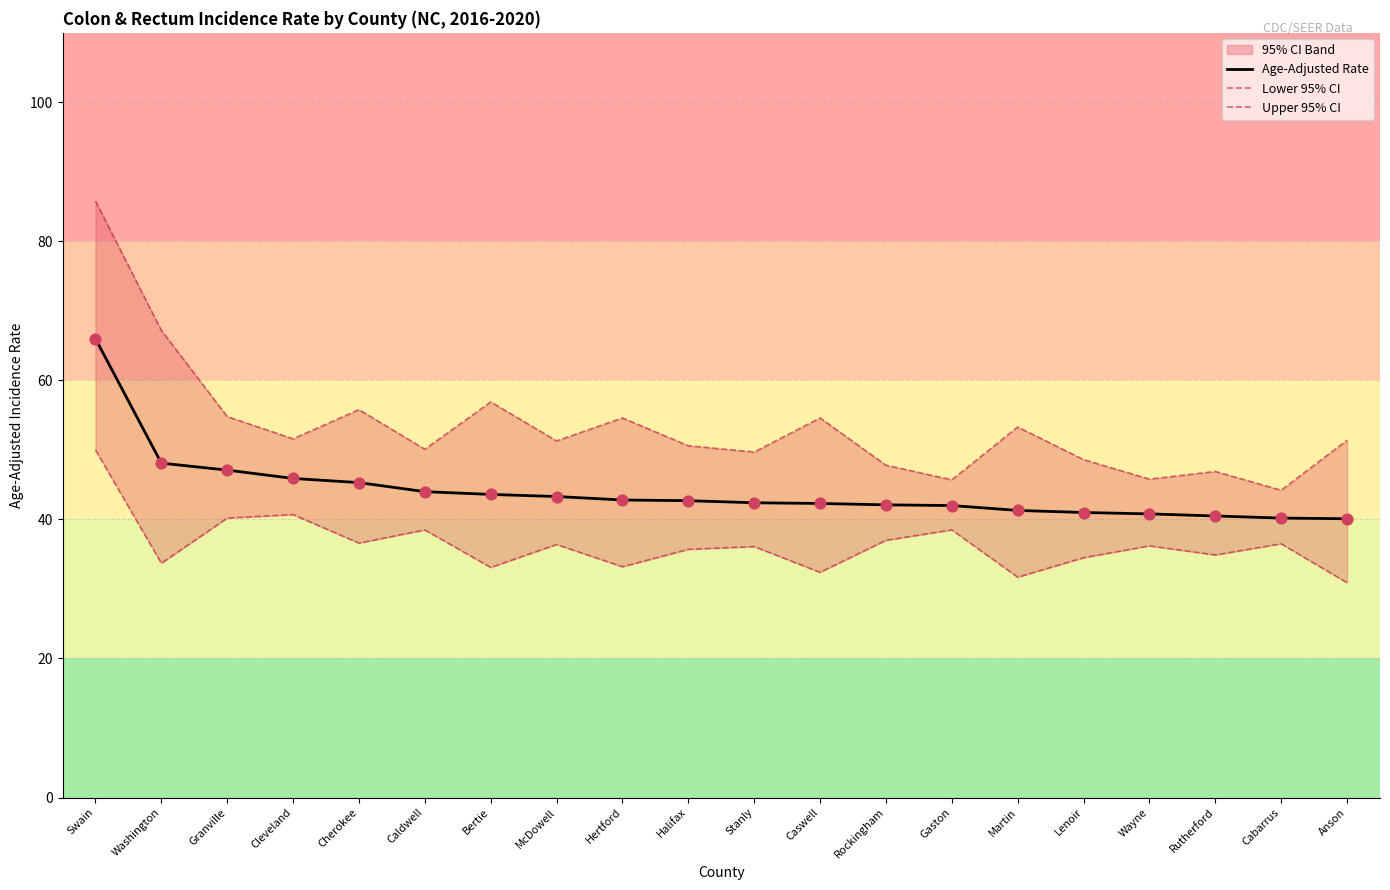

The Age-Adjusted Rate series shows 26.6 at Cleveland. True or false?

False